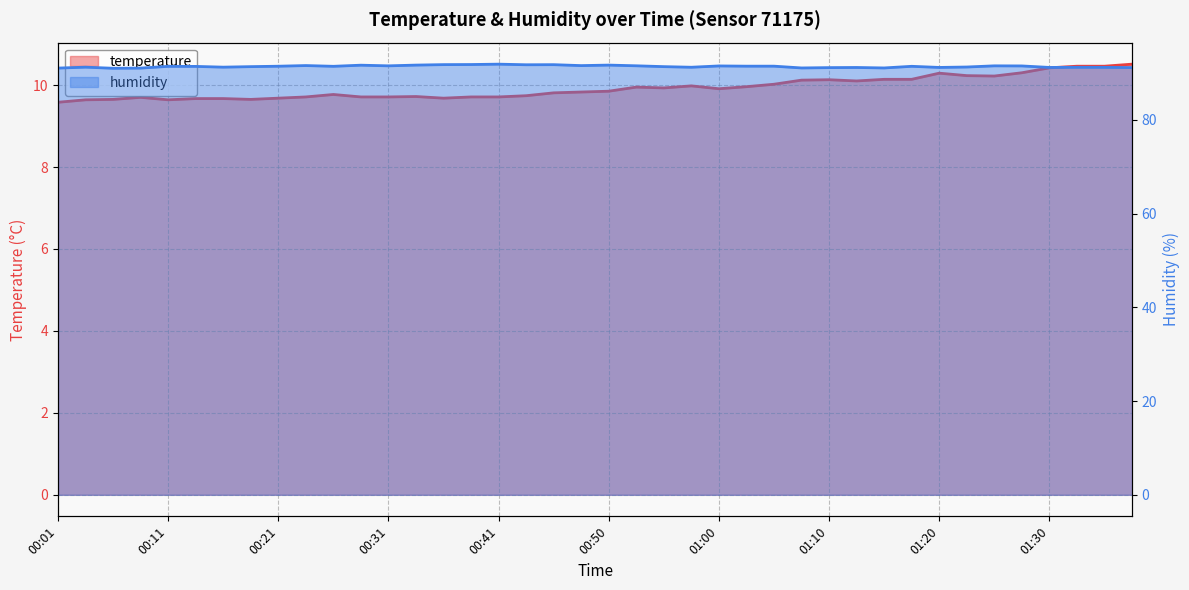

What is the difference between the second highest and minimum values in the humidity series?

0.8